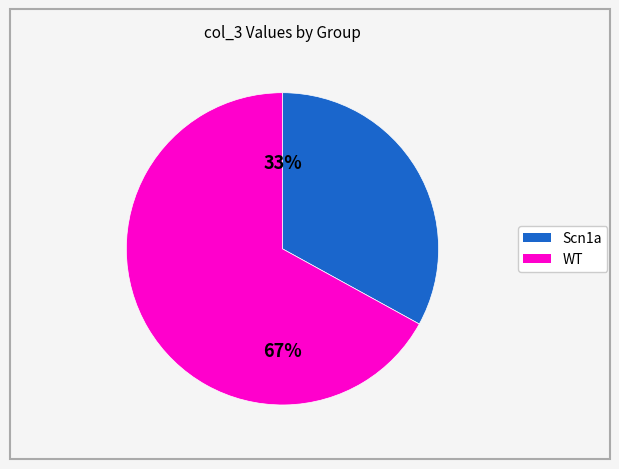

Count the number of slices in the pie.

2